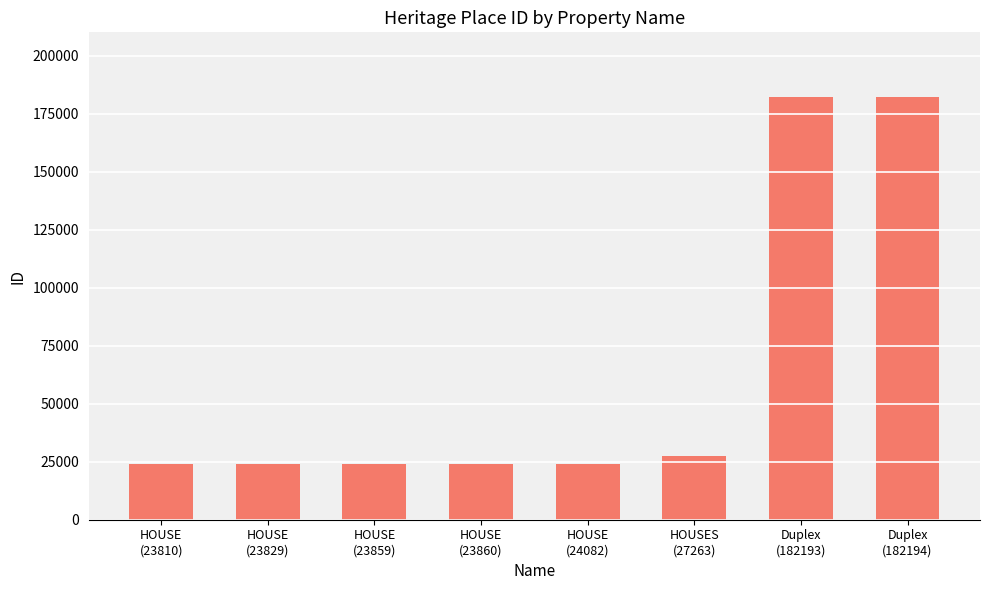

What is the average value?

63886